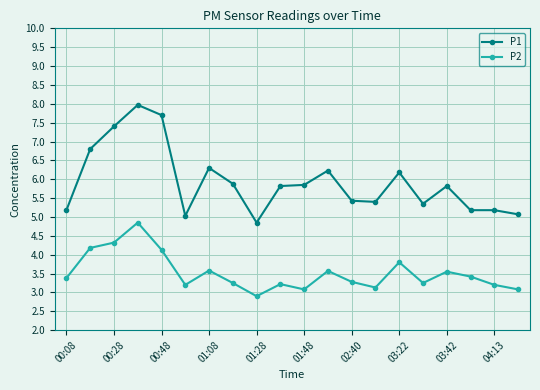

What is the minimum value shown in the chart?

2.9